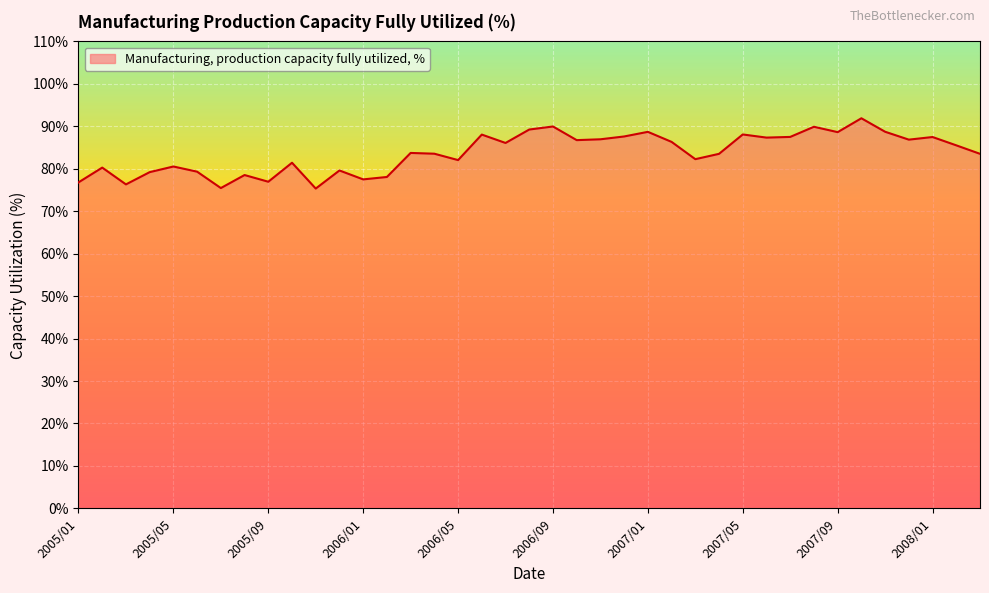

What is the difference between the maximum and minimum values?

16.6